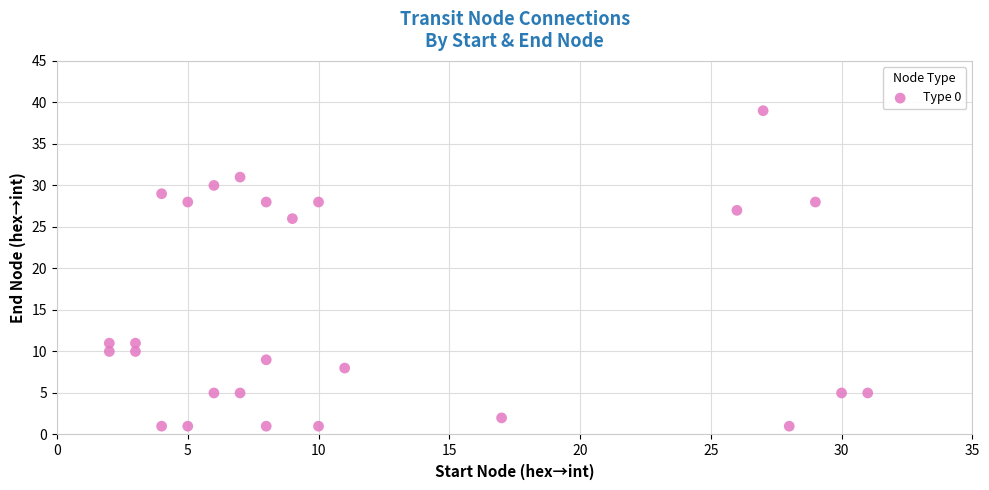

What is the range of X values (max minus min)?

29